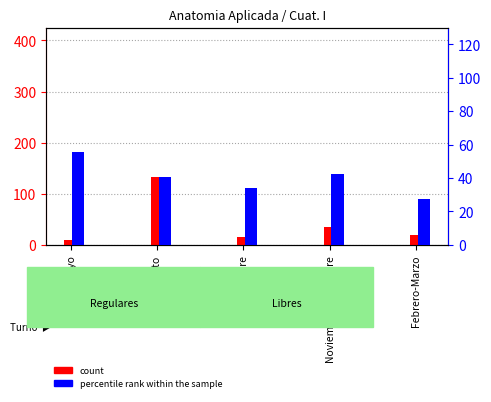

Which category has the highest value across all series?

Julio-Agosto